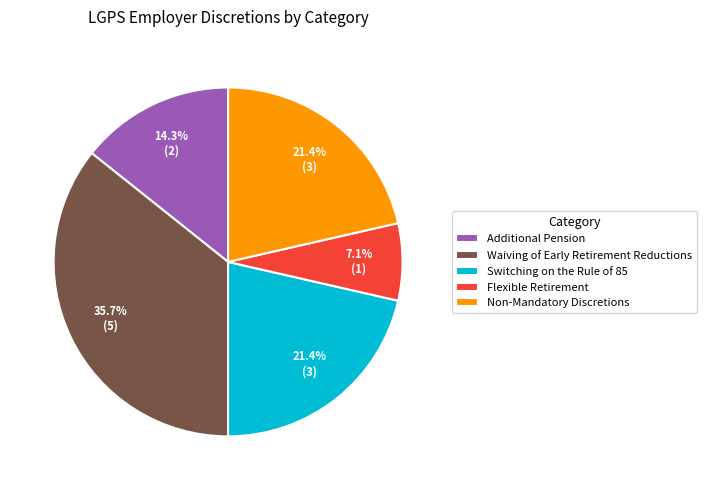

To the nearest percent, what percentage of the pie is Waiving of Early Retirement Reductions?

36%